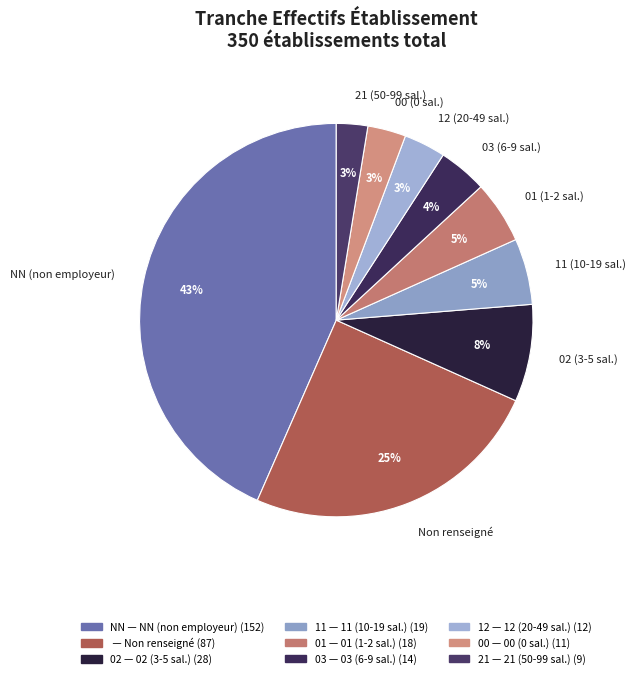

How many slices are in this pie chart?

9